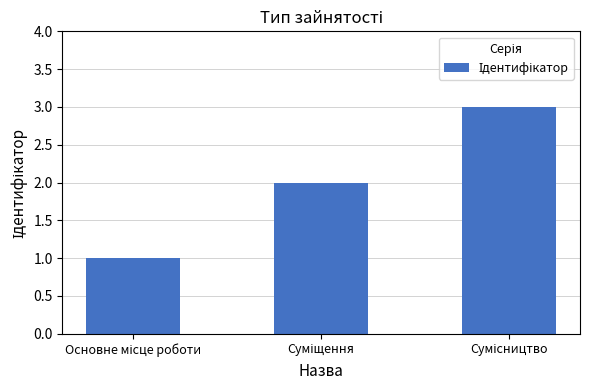

What is the sum of all values?

6